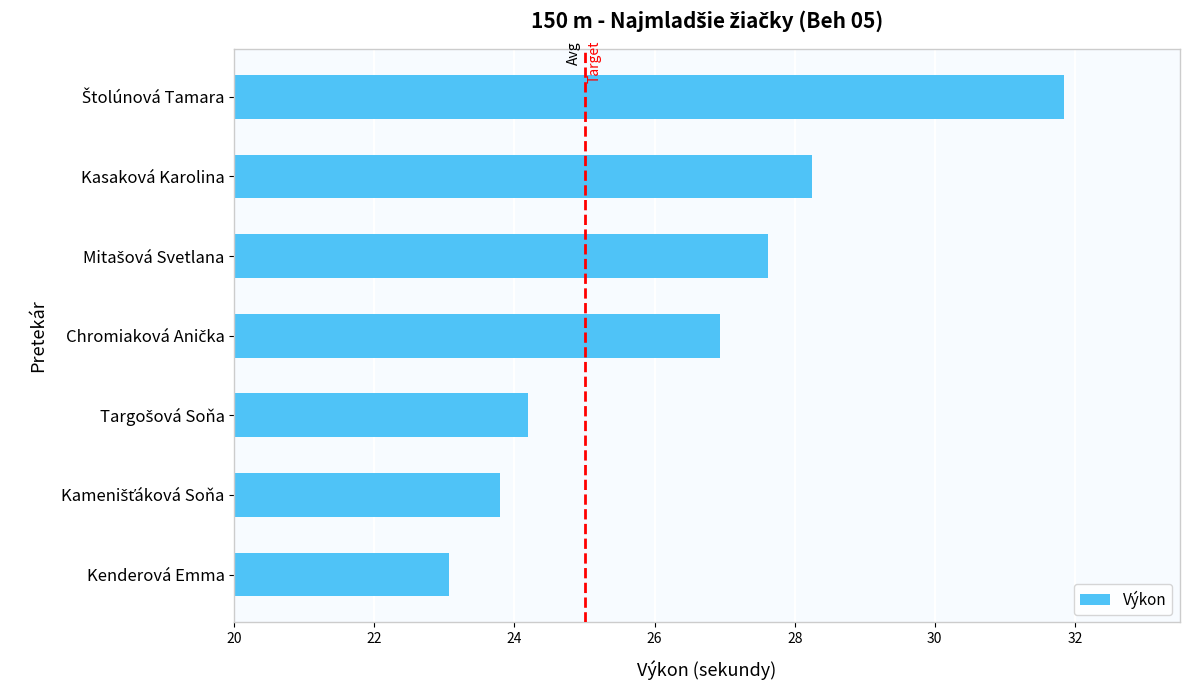

The chart shows a value of 23.1 at Kenderová Emma. True or false?

True